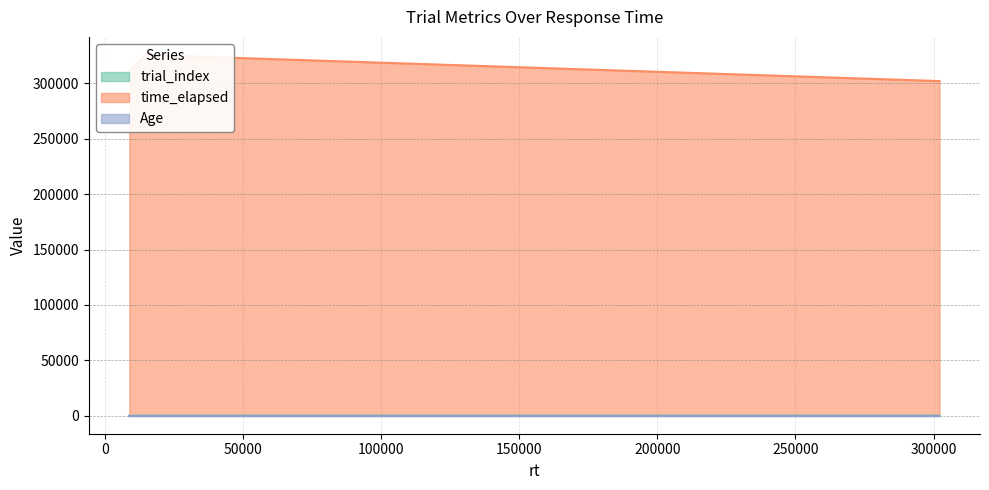

How many values in the trial_index series are below 1?

1